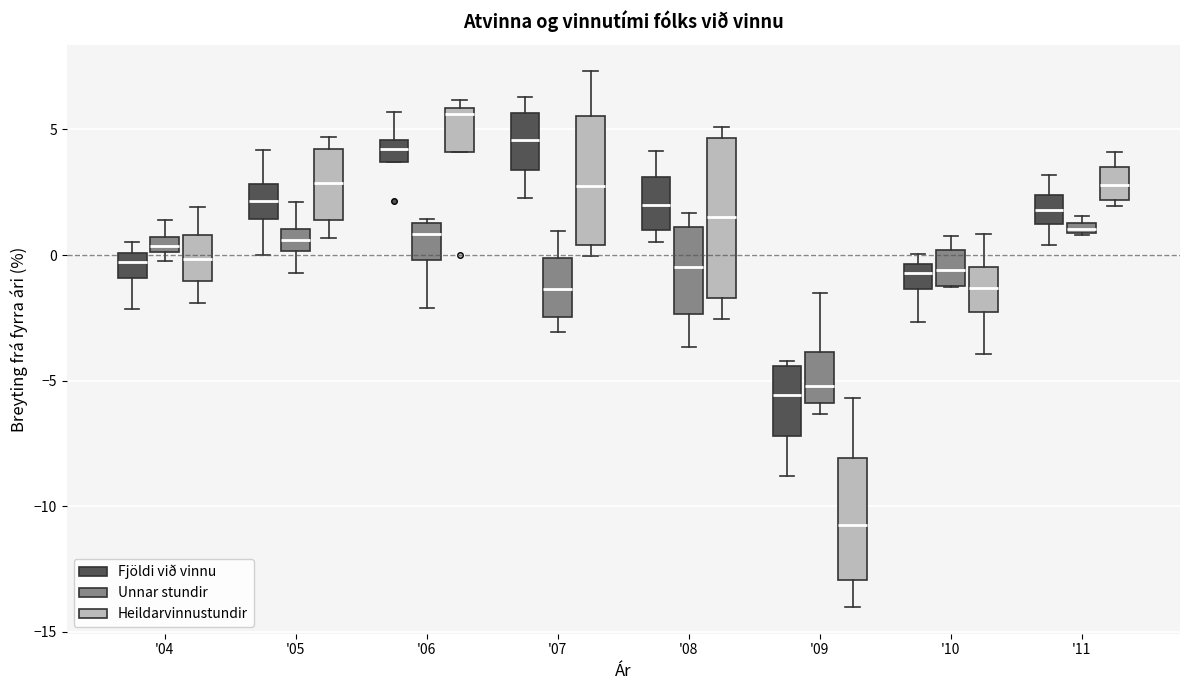

Which box is the tallest, from its lower edge to its upper edge?

'08 (Heildarvinnustundir)